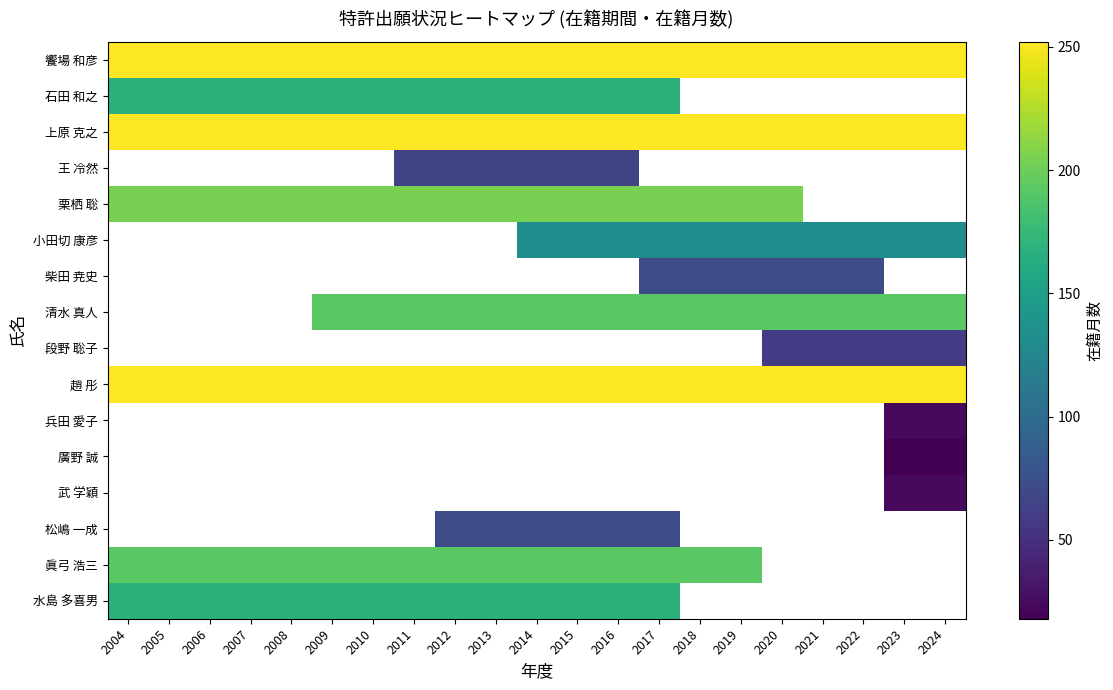

Which series has the largest total across all categories?

饗場 和彦